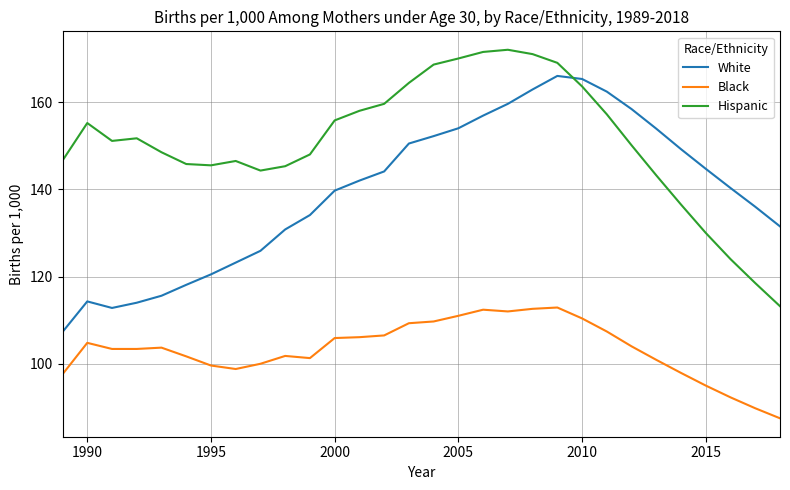

What is the maximum value for White?

166.0